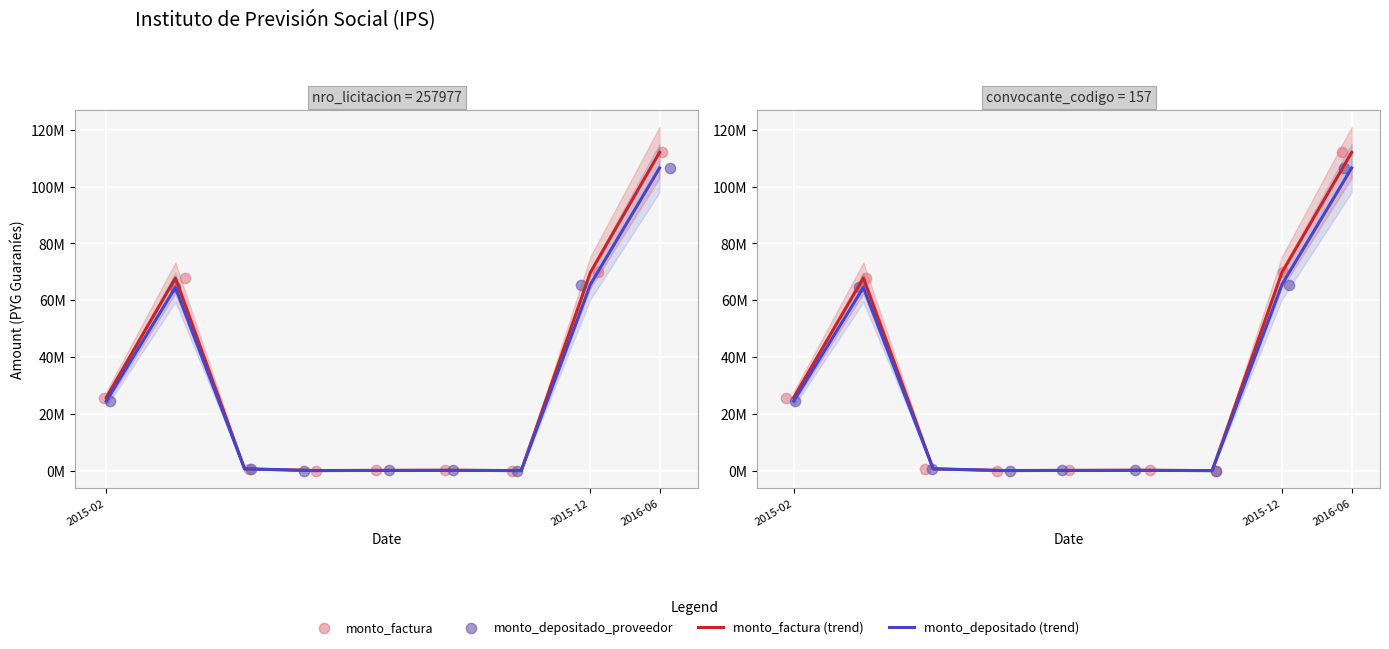

What is the total value across all series at 2015-12?

264670194